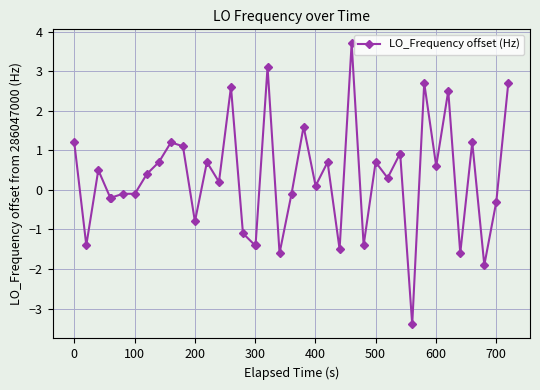

What is the difference between the maximum and minimum values?

7.1